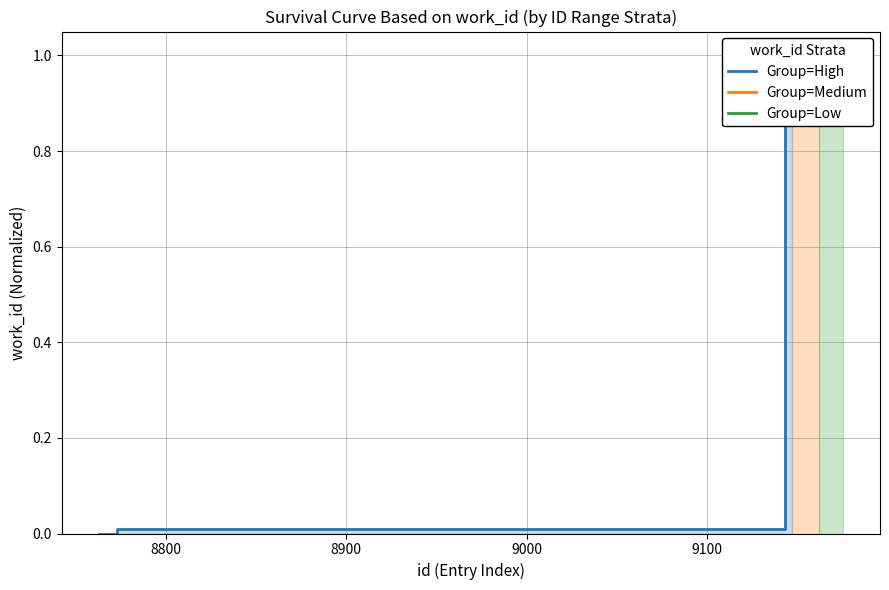

At which label does Group=Medium reach its peak?

9100